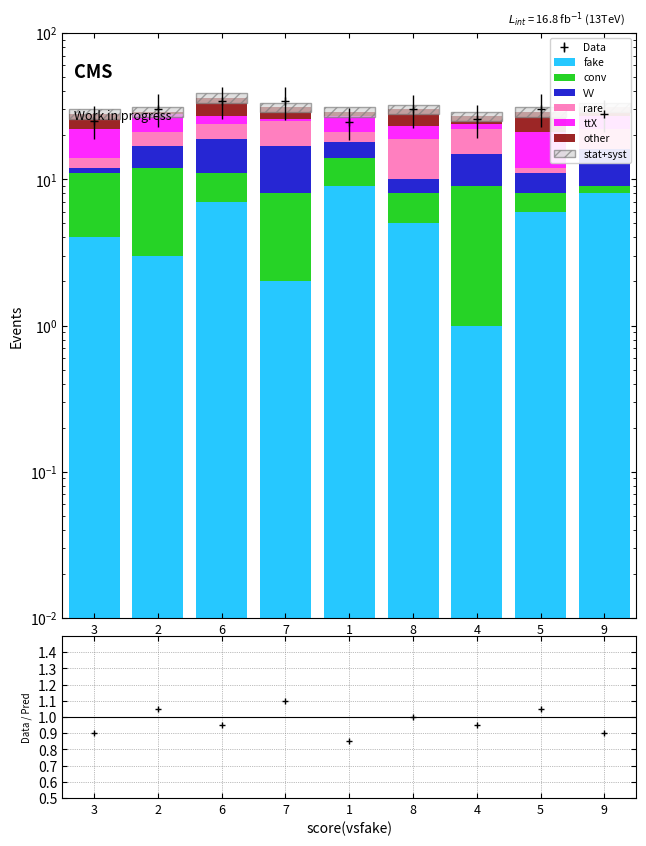

What position from the left is 4?

7